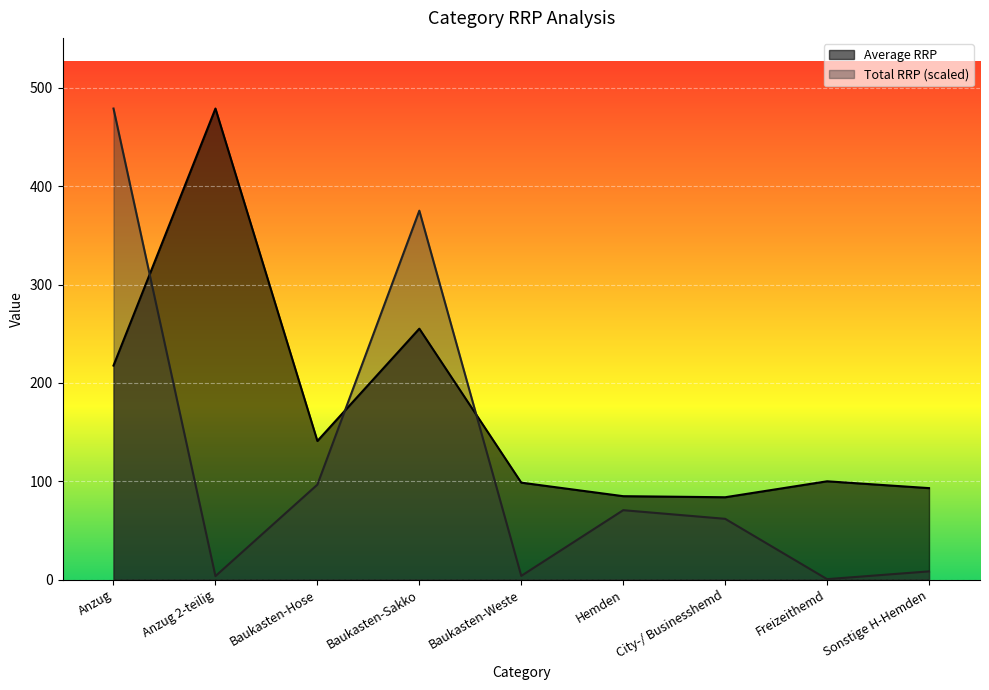

Does the chart display data point markers on the line(s)?

No